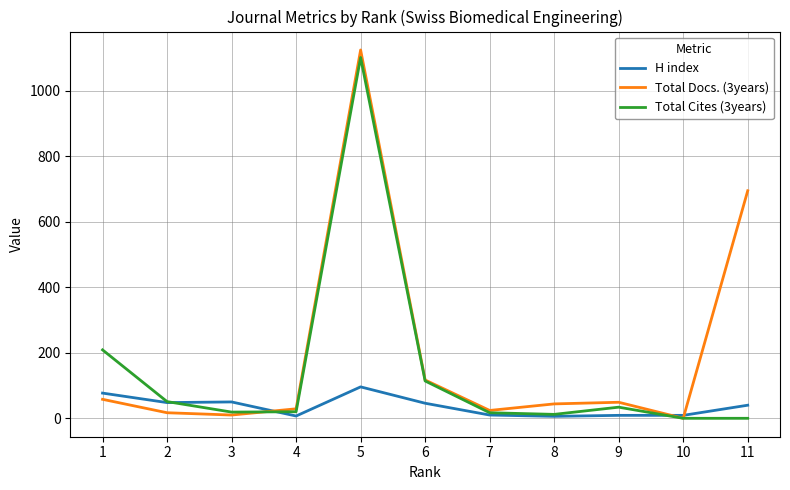

At which label does Total Docs. (3years) reach its minimum?

10